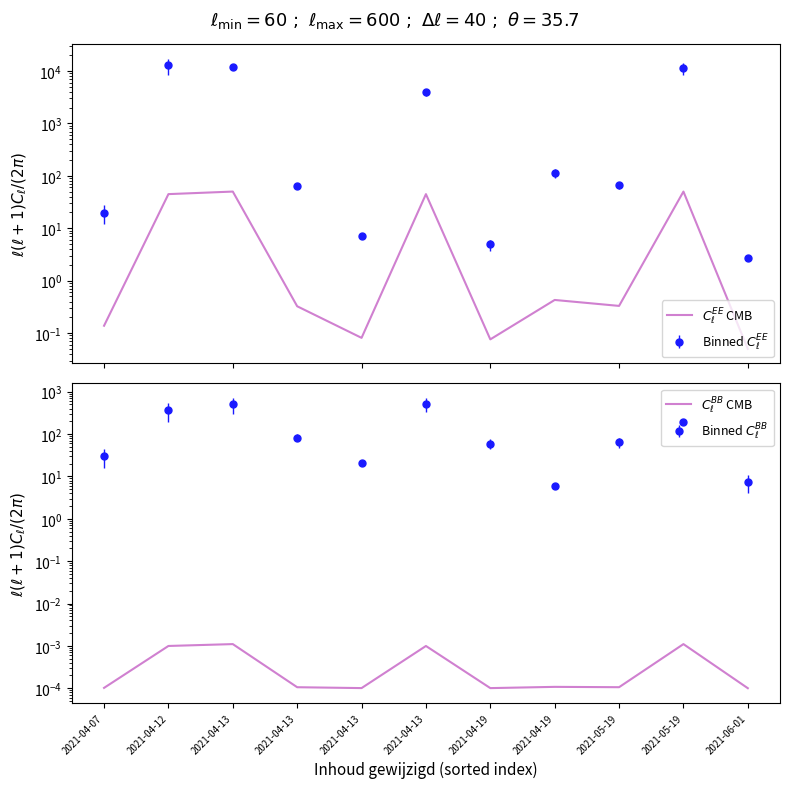

Rank the series by their maximum value, from lowest to highest.

$C_\ell^{BB}$ CMB, $C_\ell^{EE}$ CMB